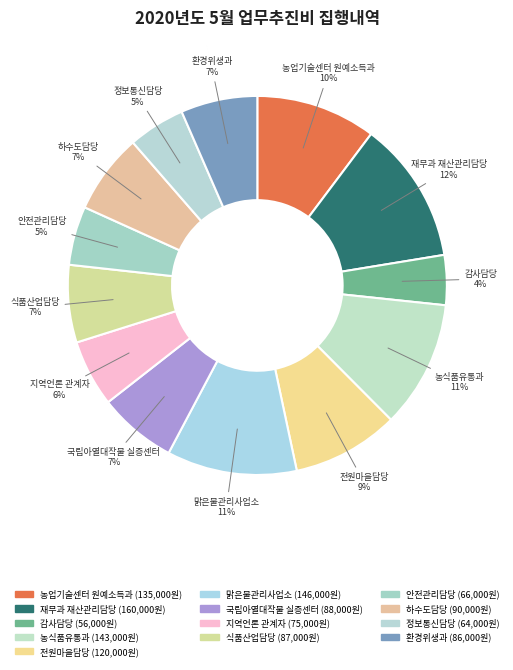

What is the smallest slice in the pie chart?

감사담당